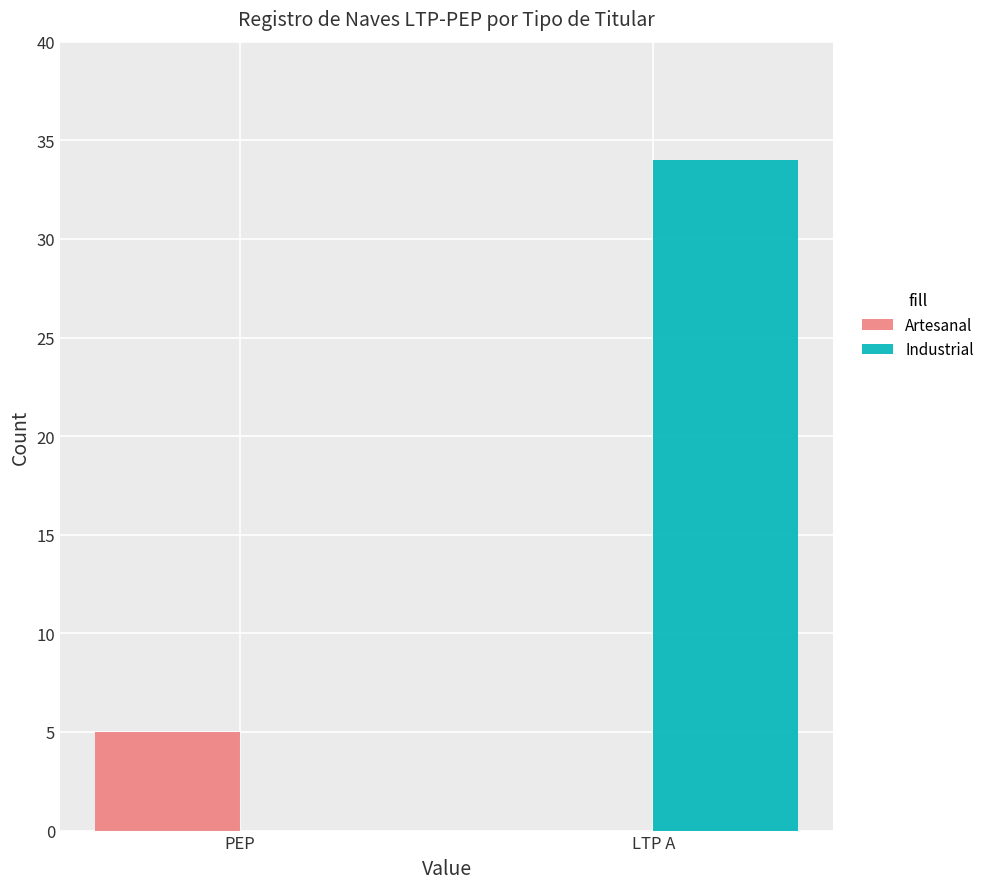

What is the sum of the Industrial values at PEP and LTP A?

34